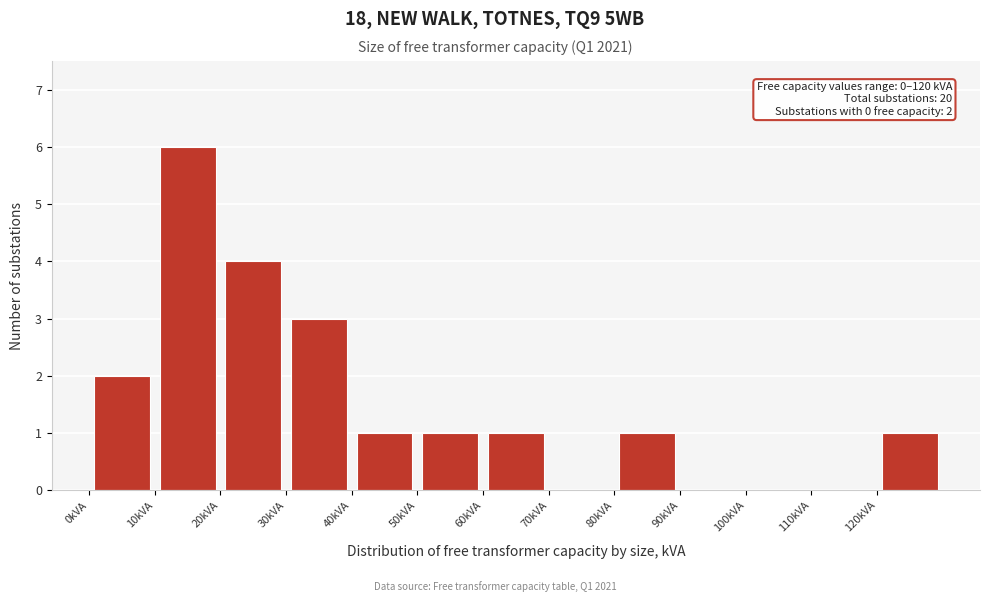

Over which range of the x-axis is the bar tallest?

10 to 20